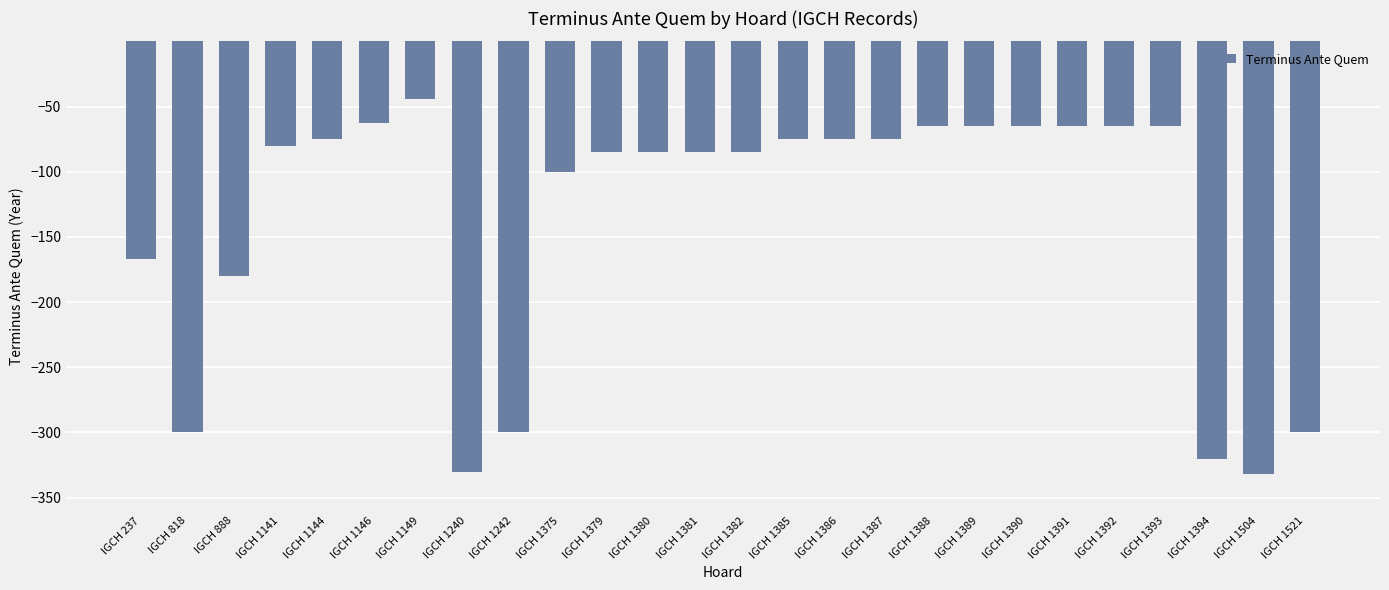

What is the value of the 15th bar from the left?

-75